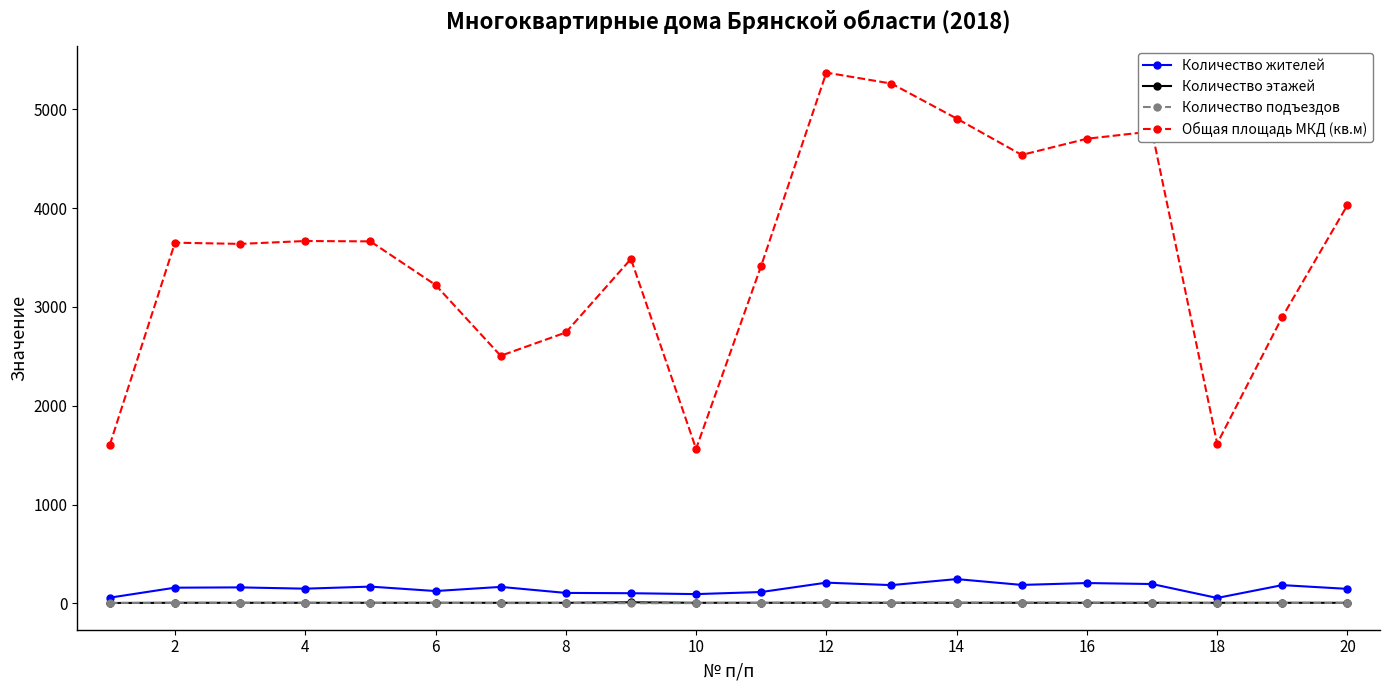

True or false: Общая площадь МКД (кв.м) has more than 1 interior local peaks.

True